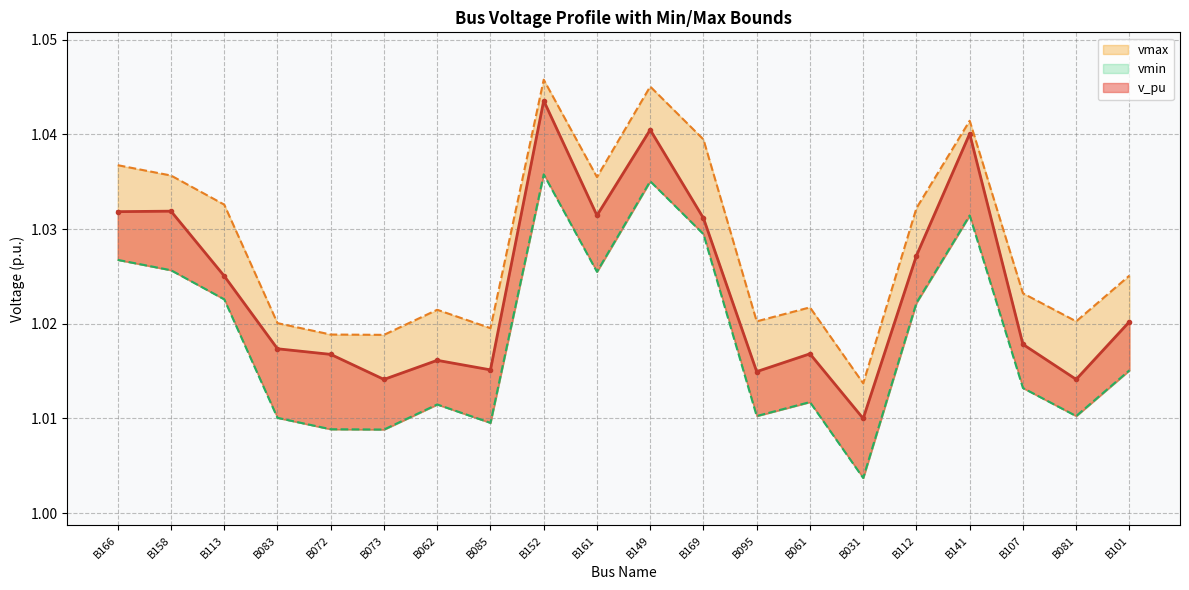

True or false: vmin and v_pu intersect in this chart.

False